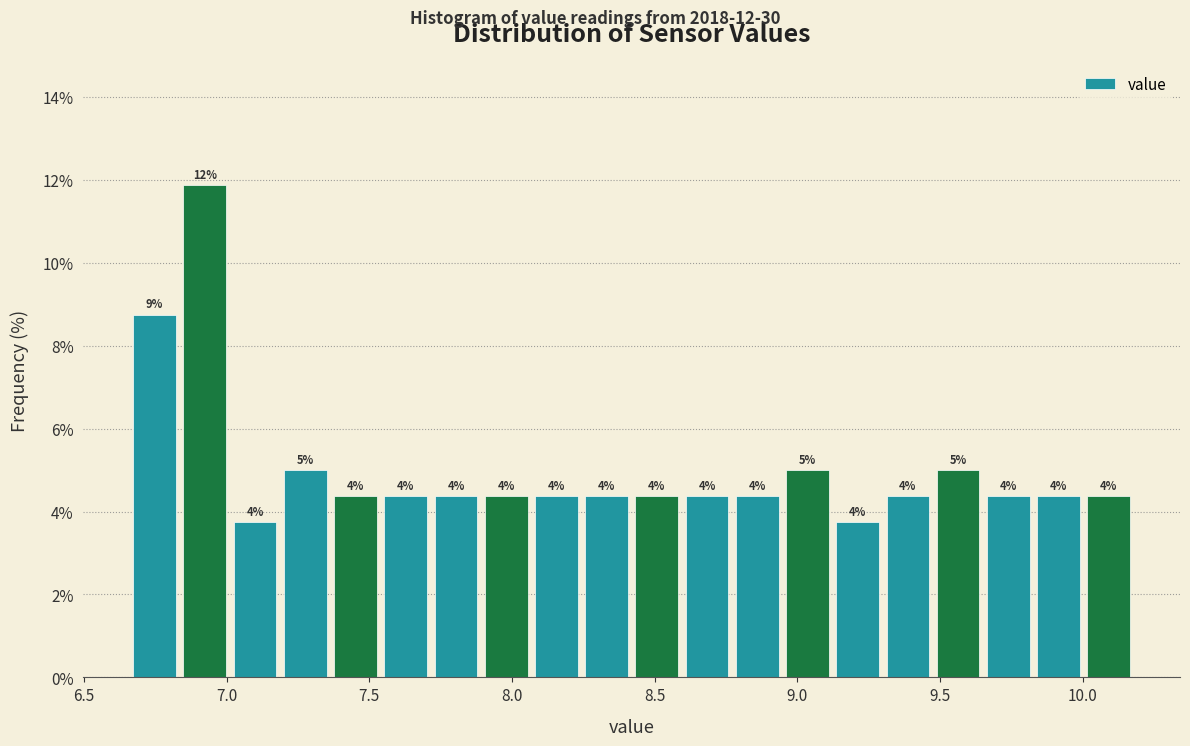

Read against the x-axis, roughly where is the centre of the tallest bar?

6.90